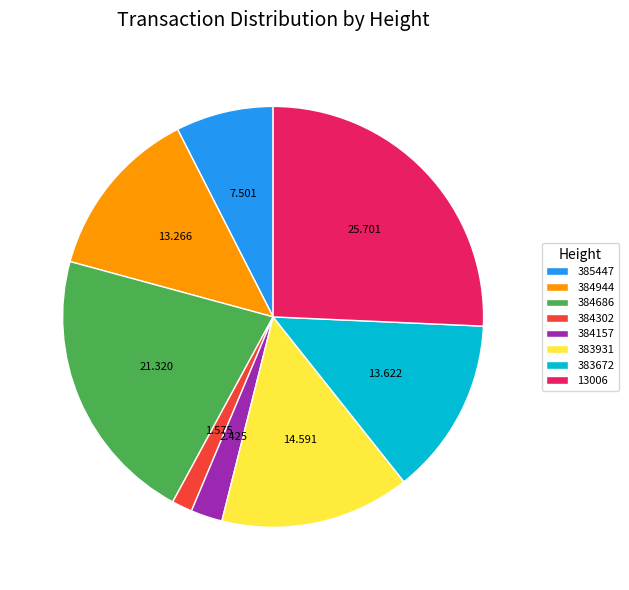

Count the number of slices in the pie.

8